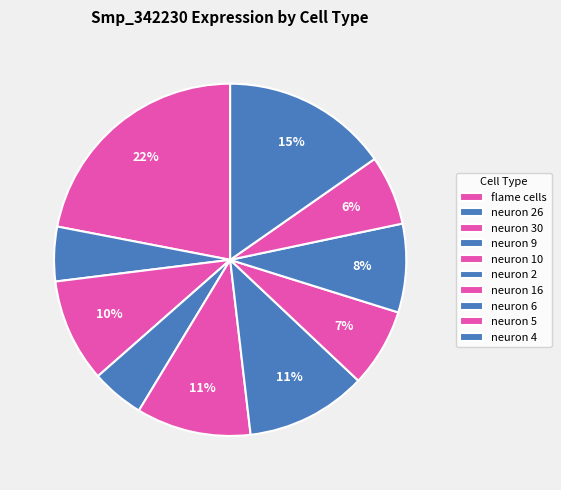

Which category has the biggest portion of the pie?

flame cells